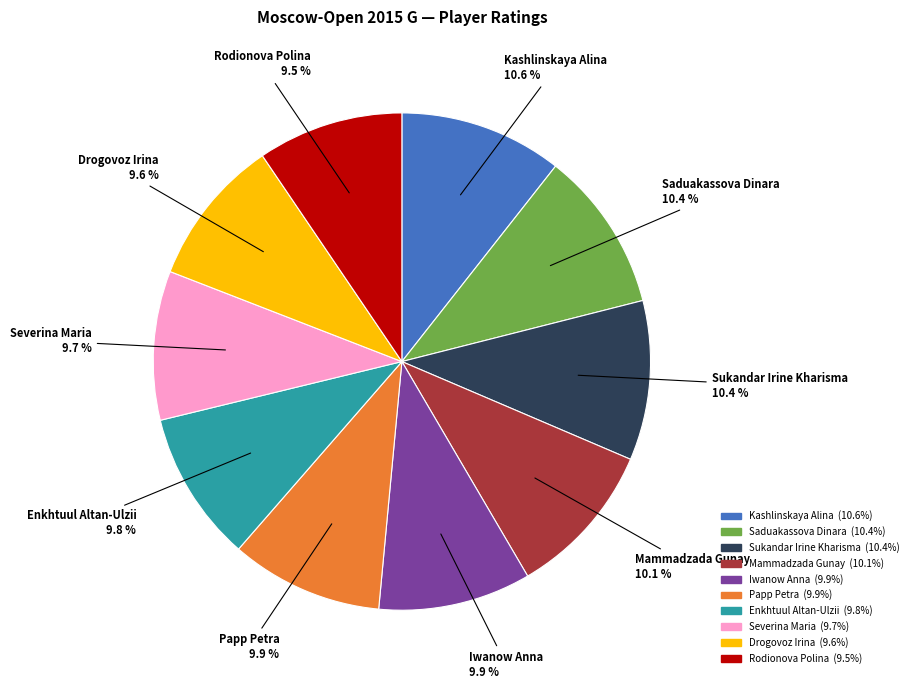

Does Rodionova Polina represent more than half of the total?

No